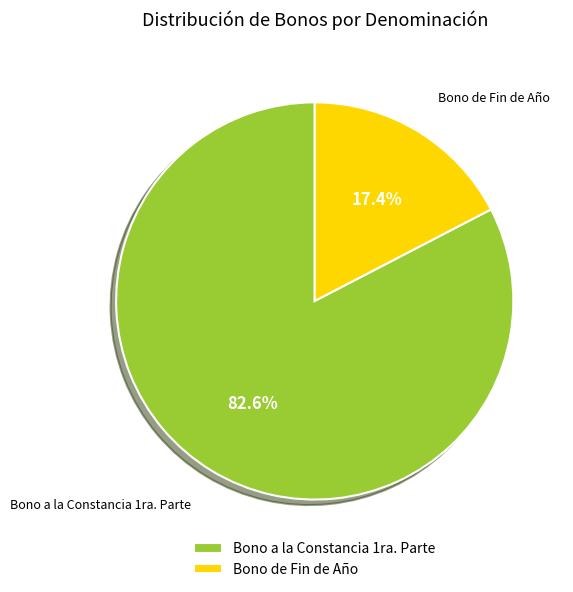

Does Bono de Fin de Año account for over 50% of the chart?

No